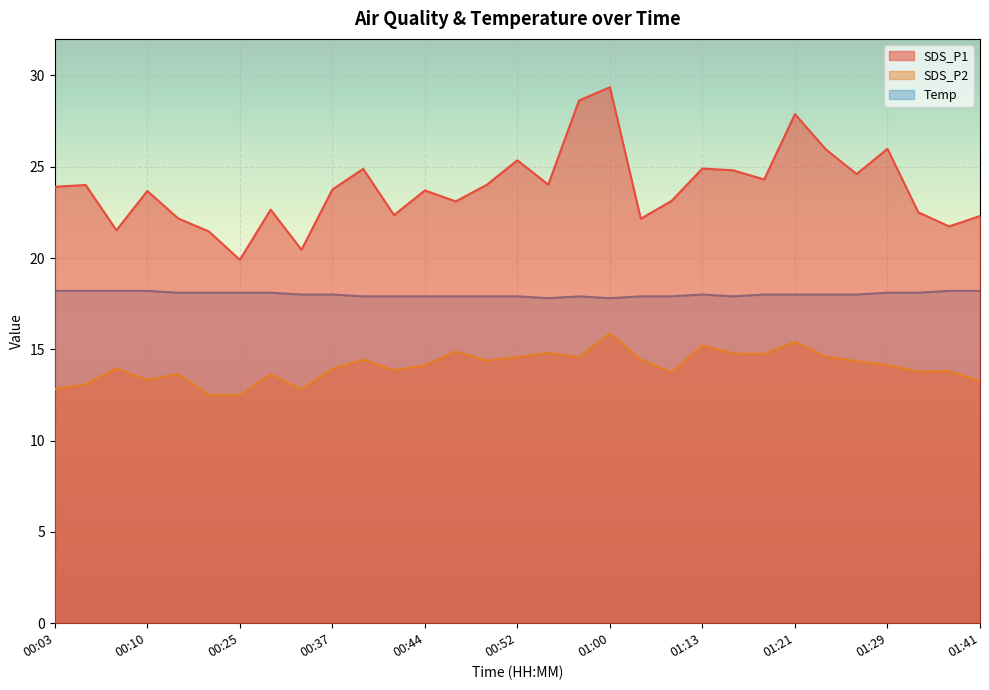

True or false: Temp and SDS_P1 cross at least once.

False